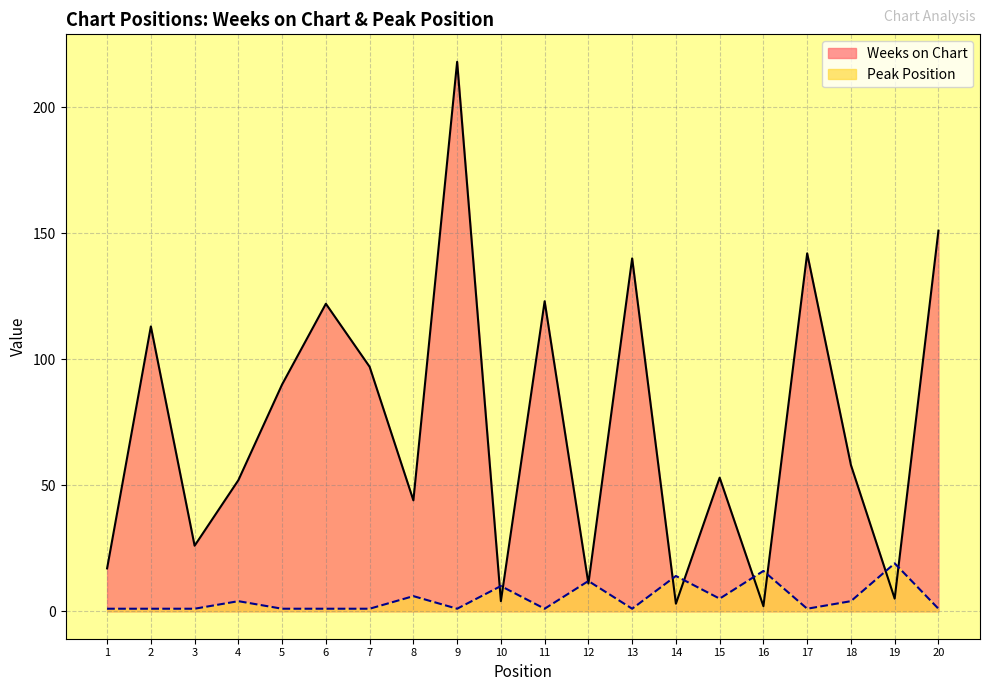

Reading left to right, list all the values displayed in this chart.

Weeks on Chart: 1=17	2=113	3=26	4=52	5=90	6=122	7=97	8=44	9=218	10=4	11=123	12=11	13=140	14=3	15=53	16=2	17=142	18=58	19=5	20=151
Peak Position: 1=1	2=1	3=1	4=4	5=1	6=1	7=1	8=6	9=1	10=10	11=1	12=12	13=1	14=14	15=5	16=16	17=1	18=4	19=19	20=1